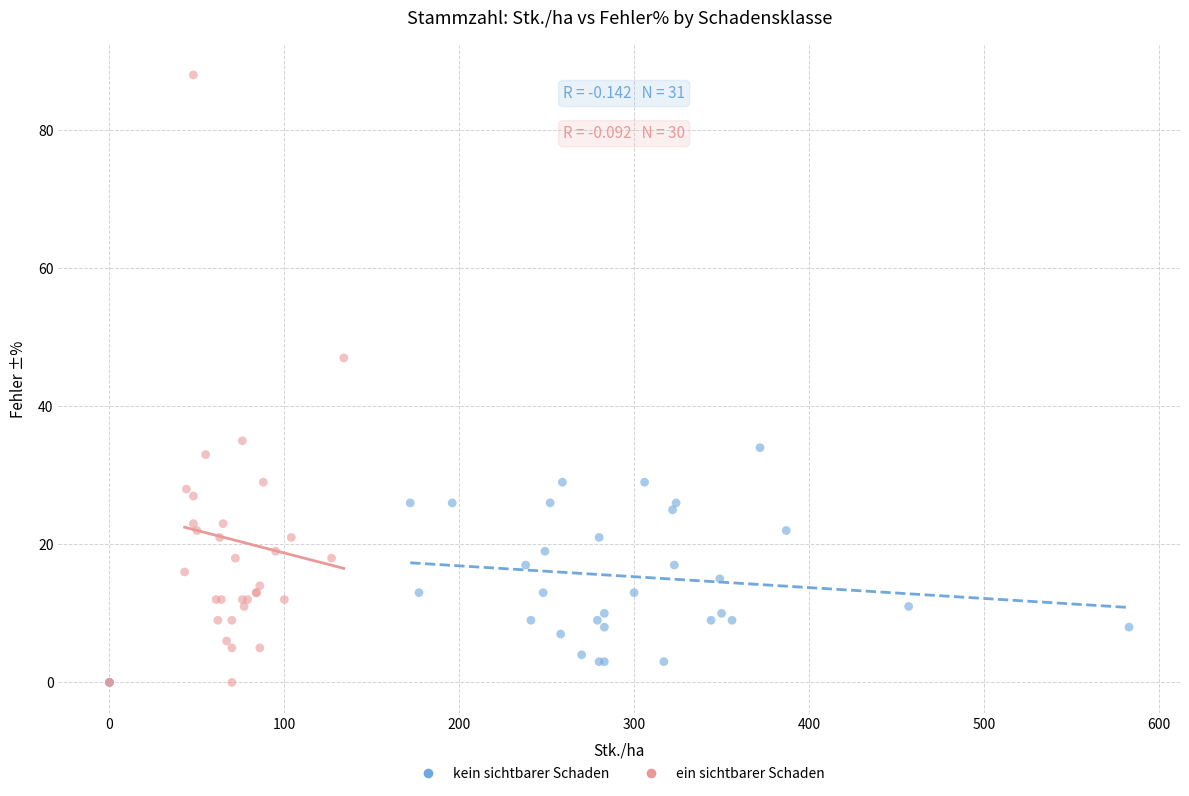

Which series has the largest Y range (max minus min)?

ein sichtbarer Schaden